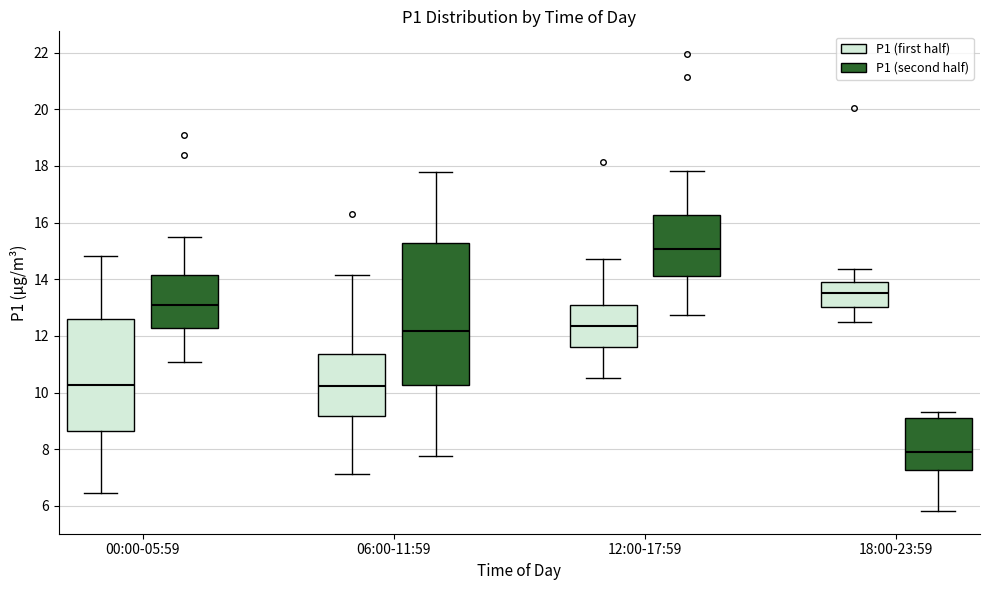

Which box has the highest median line?

12:00-17:59 (P1 (second half))